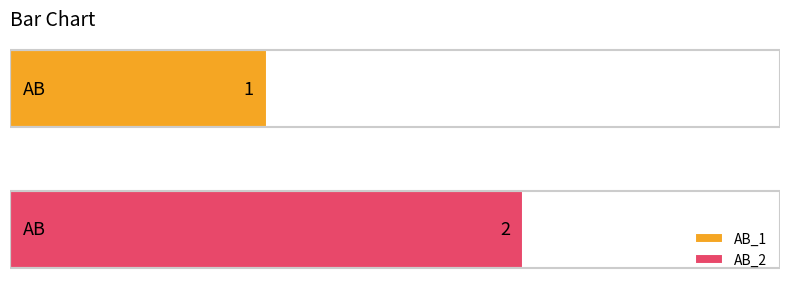

Rank the series by their maximum value, from lowest to highest.

AB_1, AB_2